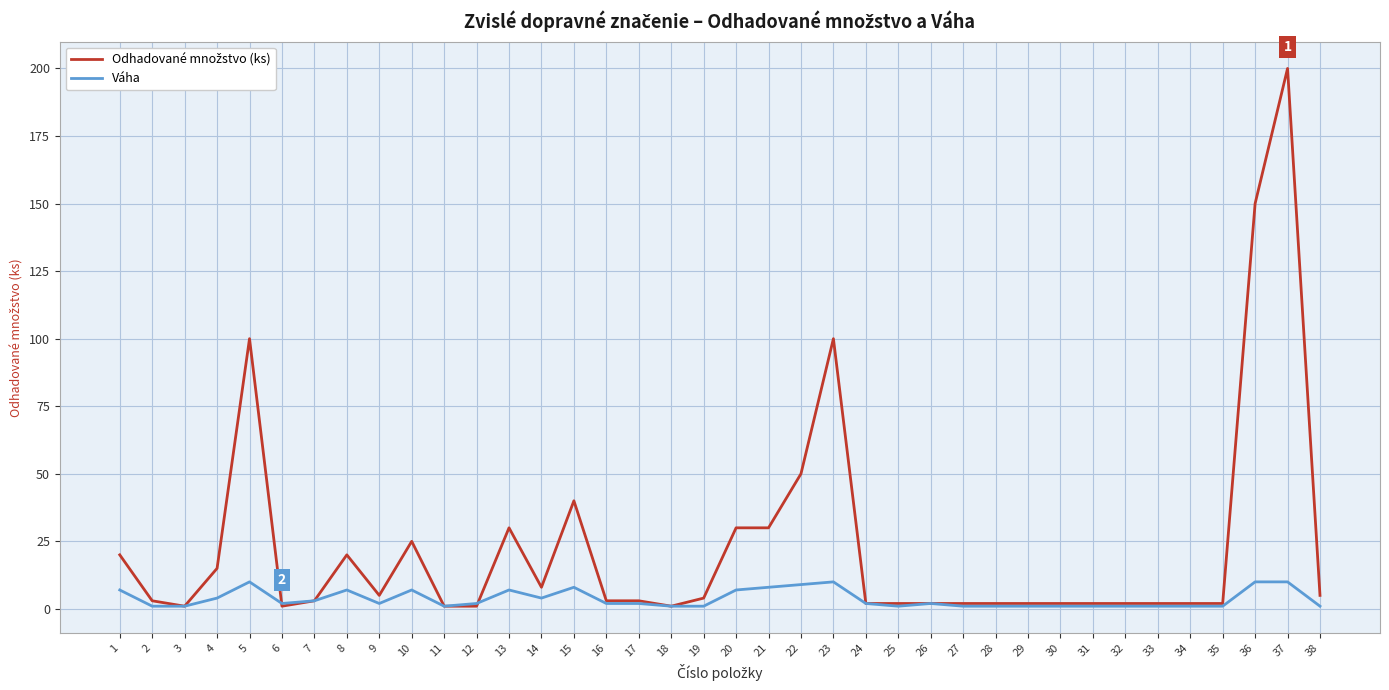

True or false: Váha has a value of 1 at 19.

True